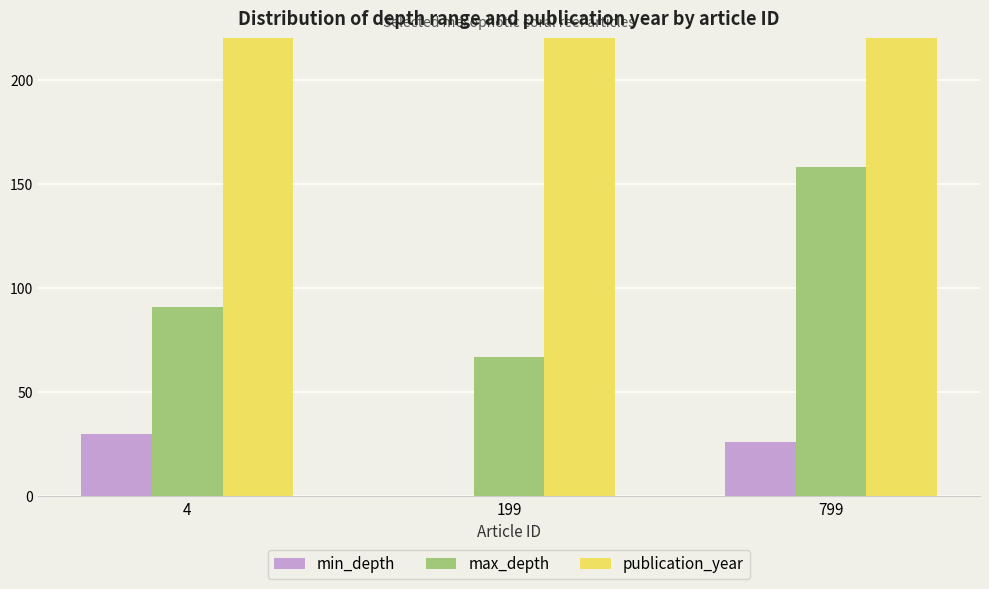

At how many categories does at least one series exceed 1130?

3